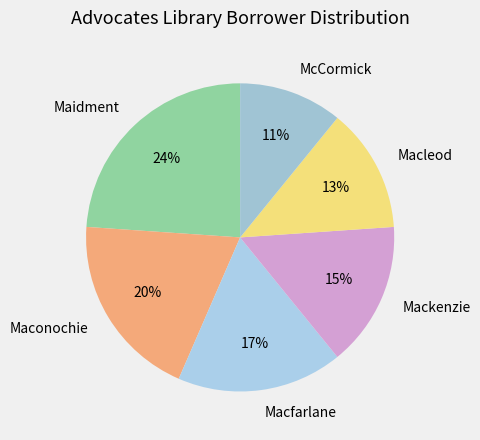

True or false: McCormick accounts for 25% of the total.

False